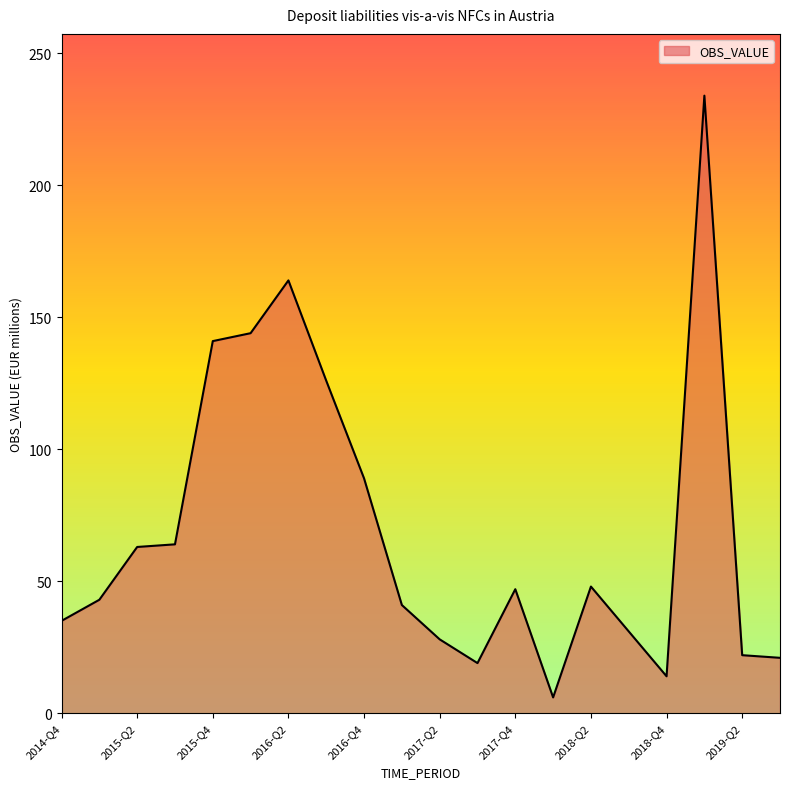

What is the minimum value shown in the chart?

6